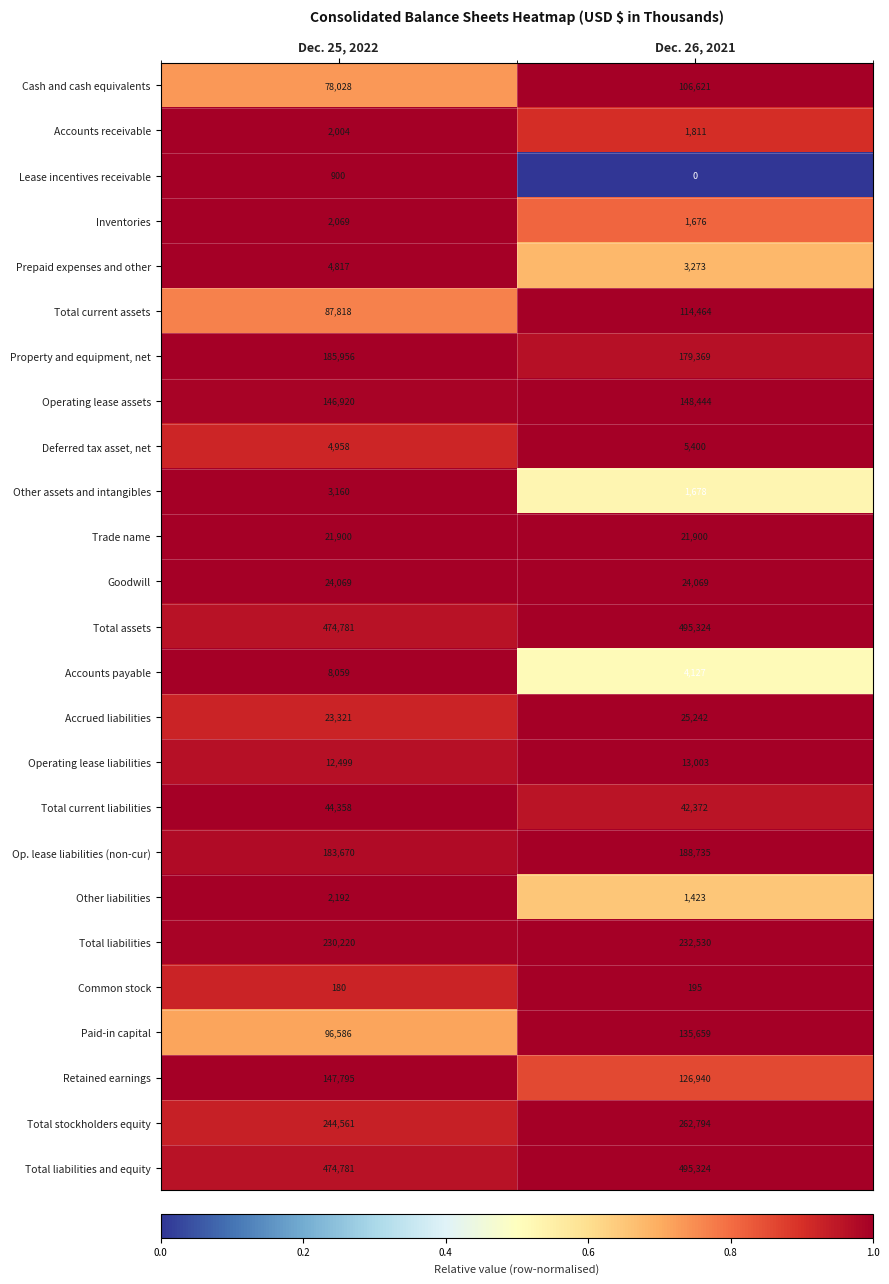

What is the total value across all series at Dec. 25, 2022?

2505602